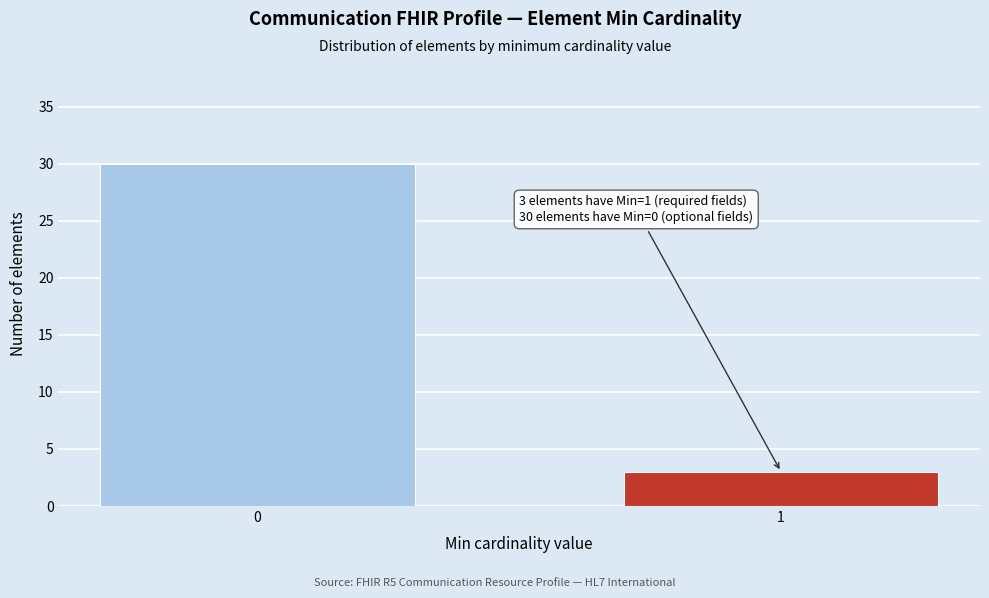

Reading right to left, what are all the values shown in this chart?

3	30